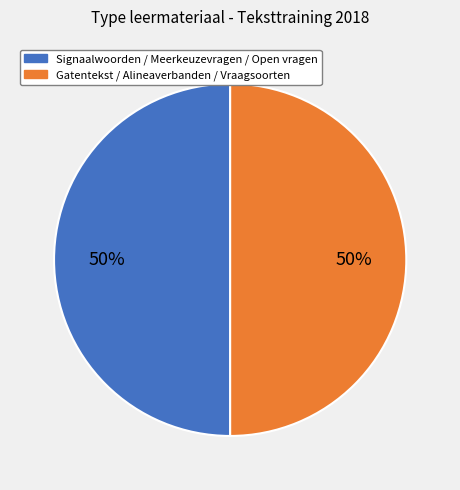

To the nearest percent, what is the average slice percentage?

50%